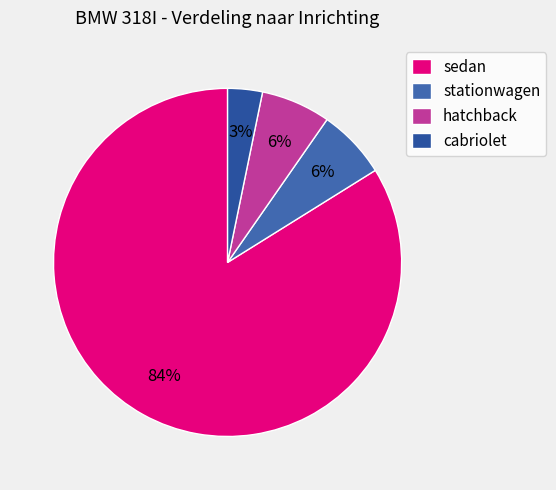

True or false: sedan accounts for 49% of the total.

False